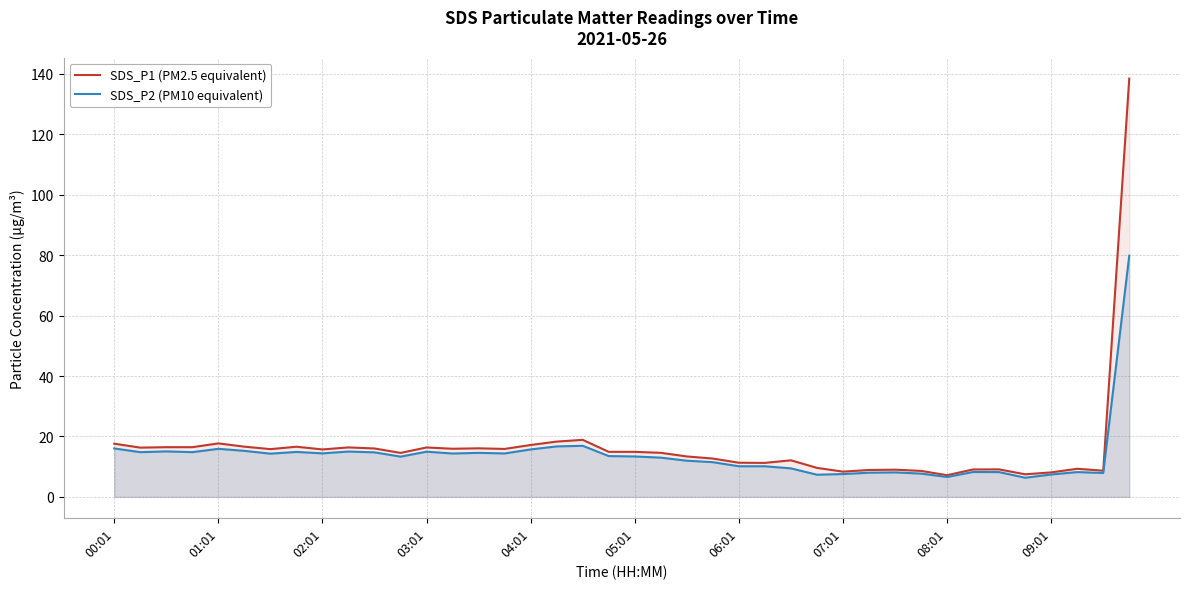

True or false: SDS_P1 (PM2.5 equivalent) and SDS_P2 (PM10 equivalent) cross at least once.

False